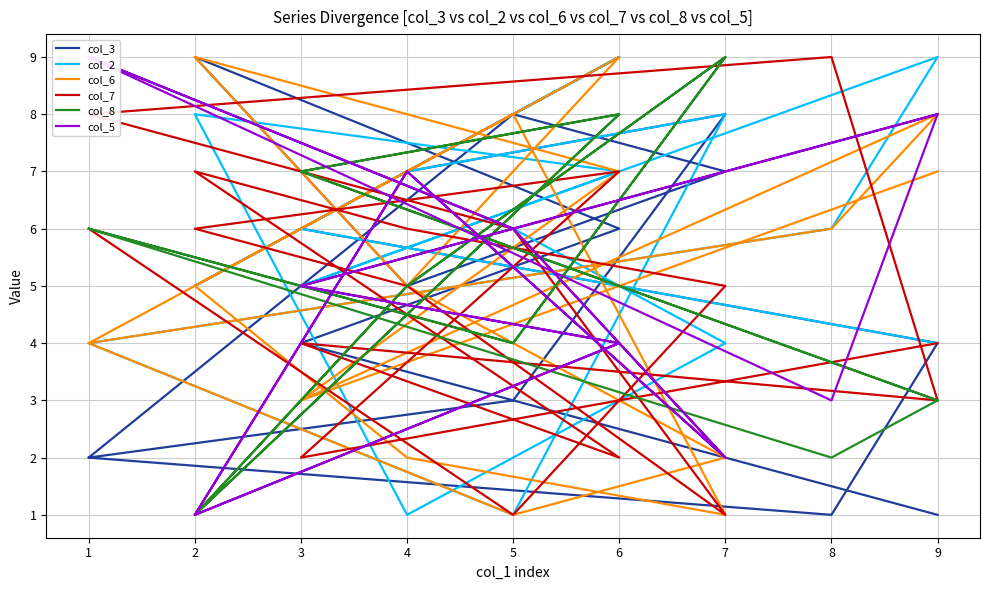

Which label corresponds to the smallest value in the chart?

8